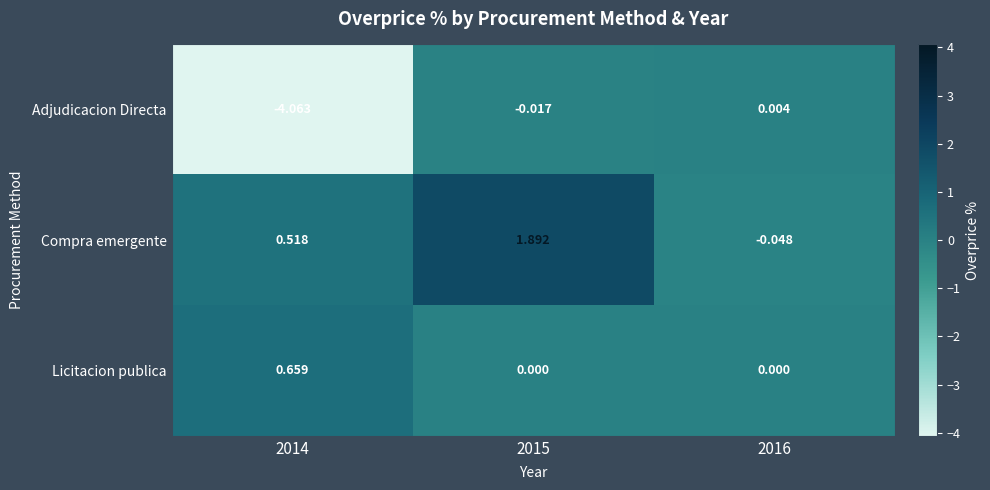

At 2016, list the series in order from smallest to largest.

Compra emergente, Licitacion publica, Adjudicacion Directa